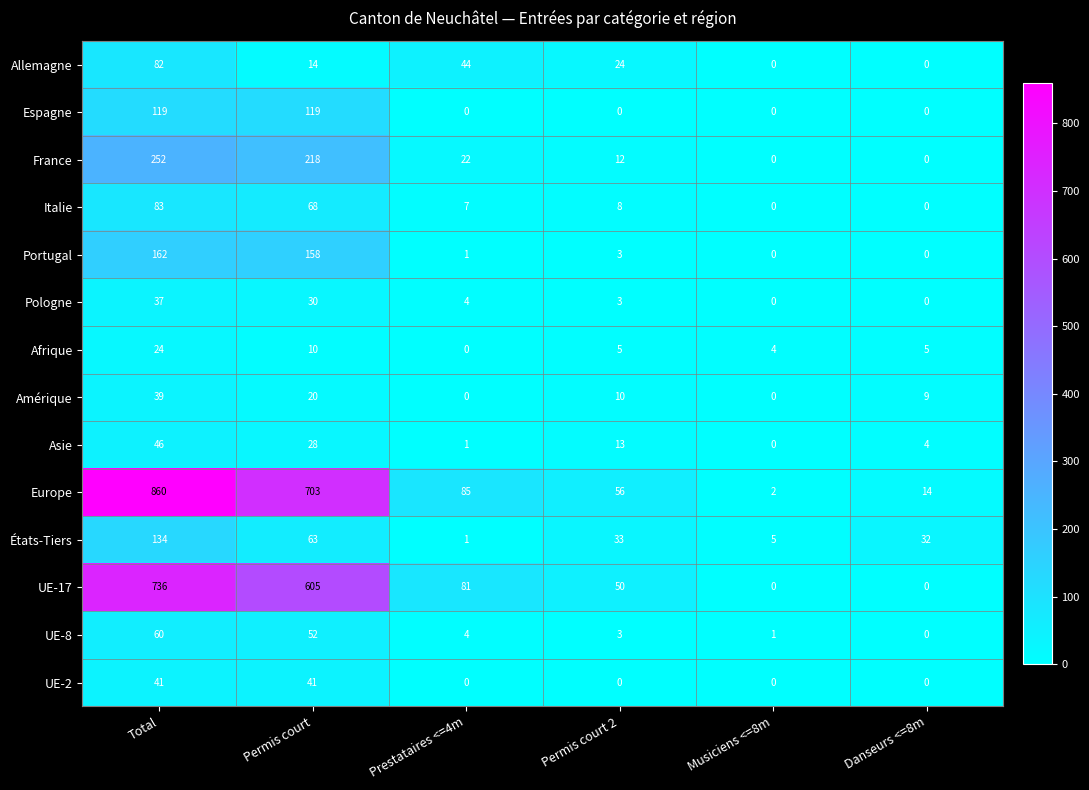

Is it true that États-Tiers equals 23 at Permis court 2?

False